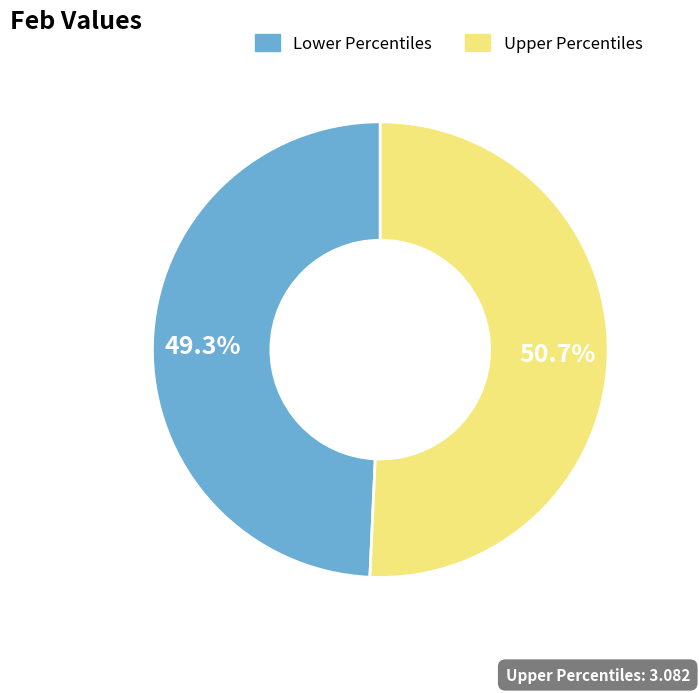

How many slices are in this pie chart?

2